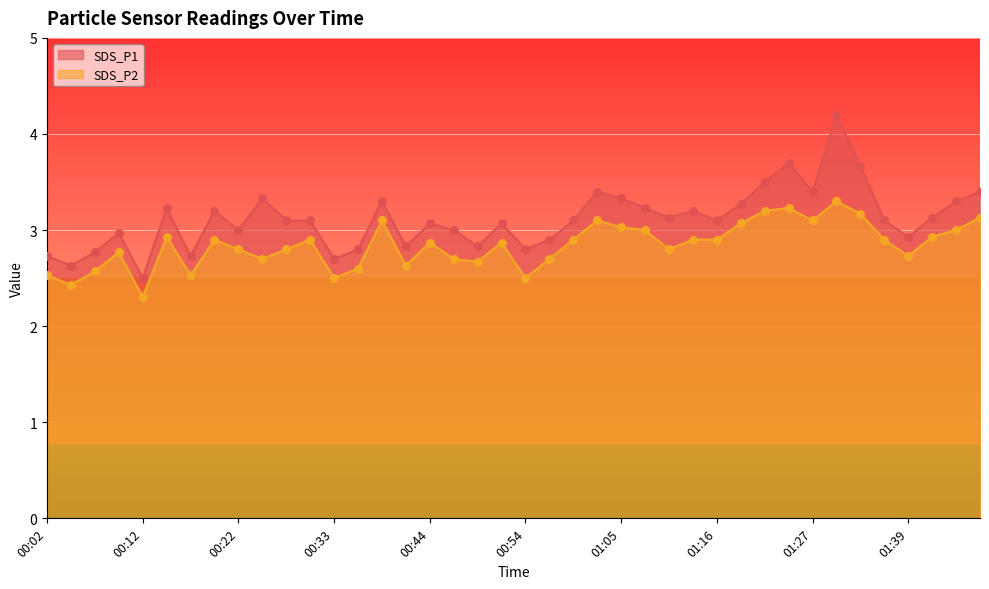

Is the value of SDS_P2 at 01:05 greater than the value of SDS_P1 at 01:44?

No